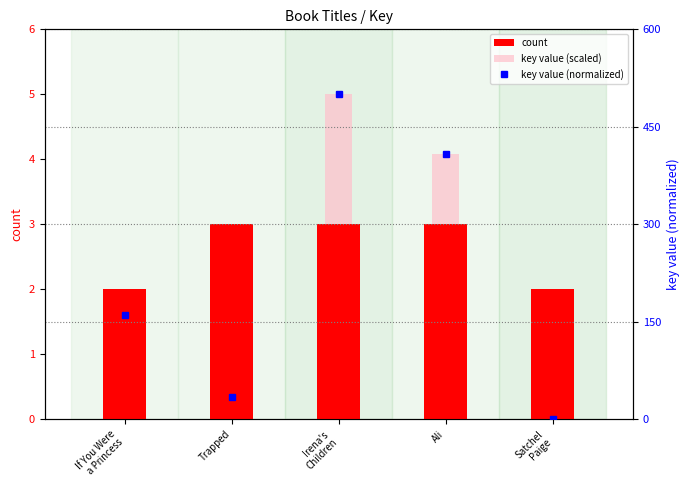

Between If You Were
a Princess and Irena's
Children, which series saw the biggest shift?

key value (normalized)